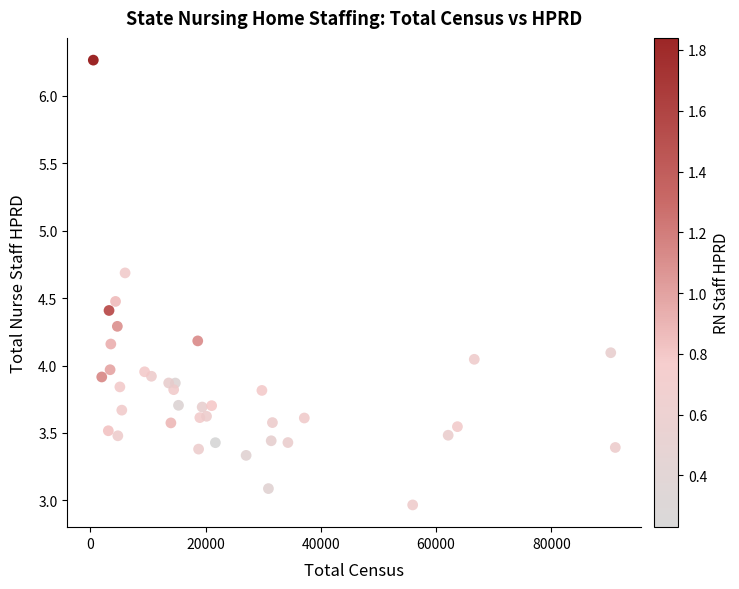

What is the range of Y values (max minus min)?

3.3